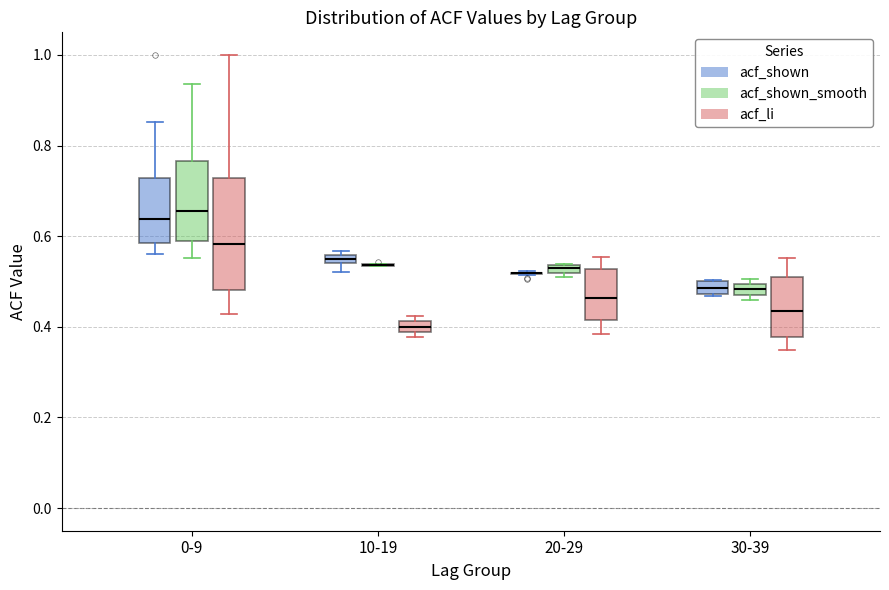

Which box is the tallest, from its lower edge to its upper edge?

0-9 (acf_li)